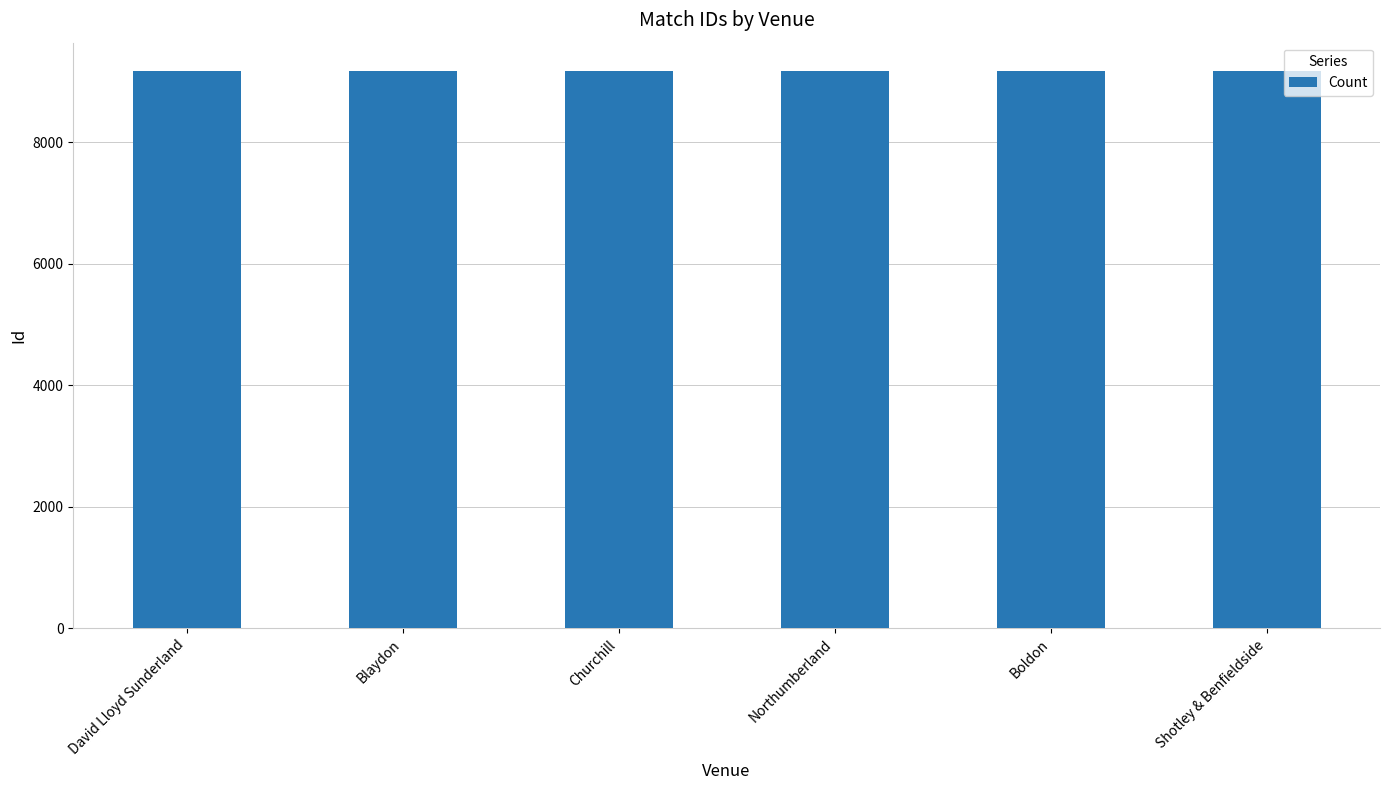

What is the greatest value displayed?

9178